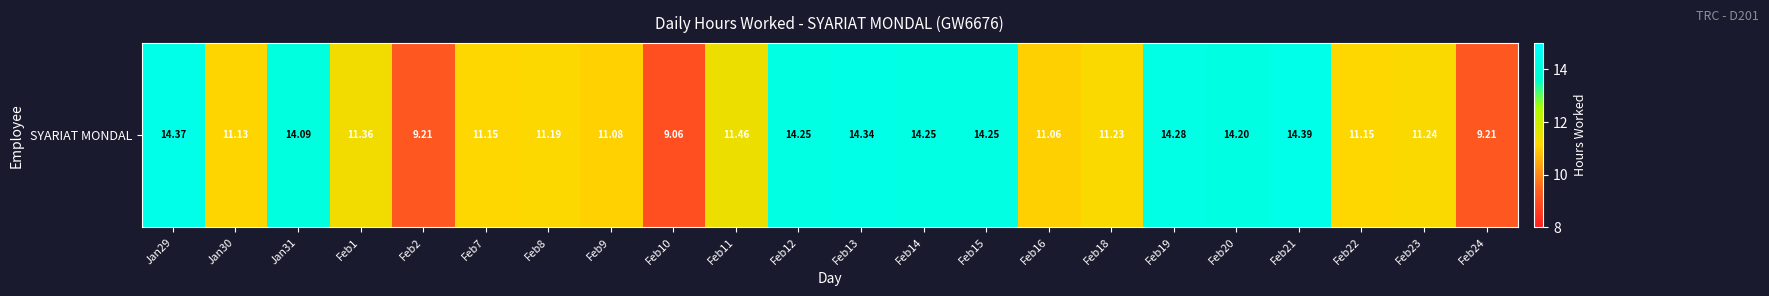

Reading right to left, extract all data points from this chart.

9.2	11.2	11.2	14.4	14.2	14.3	11.2	11.1	14.2	14.2	14.3	14.2	11.5	9.1	11.1	11.2	11.2	9.2	11.4	14.1	11.1	14.4